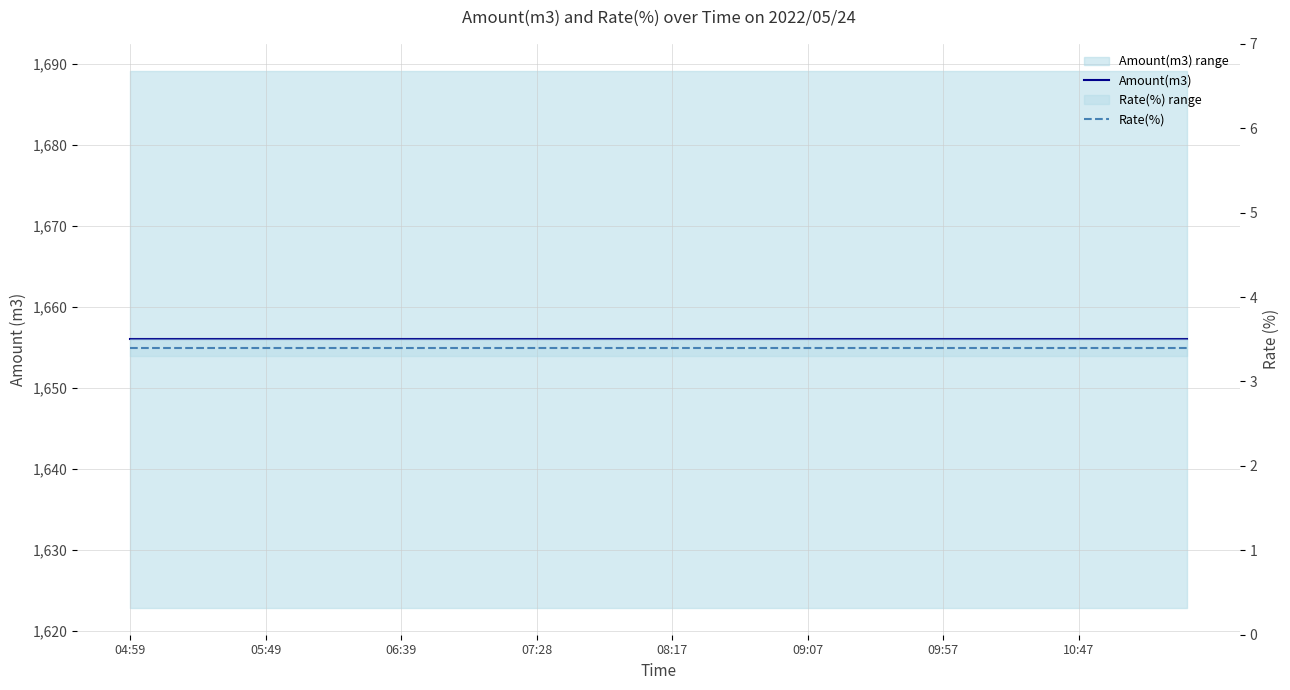

At which label does Amount(m3) reach its peak?

04:59